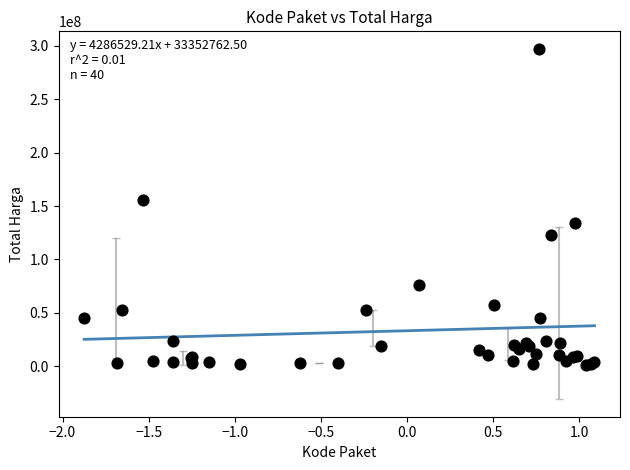

What Y value in the scatter plot is closest to 149000000?

155275000